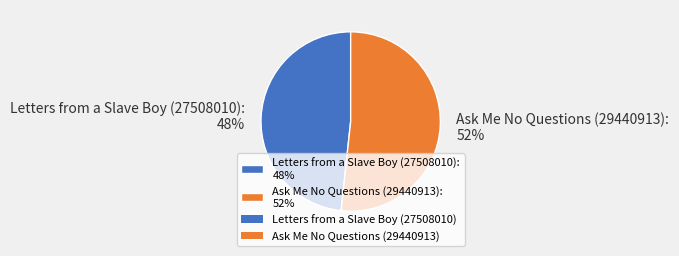

Combined, do Ask Me No Questions (29440913) and Letters from a Slave Boy (27508010) account for over 50%?

Yes